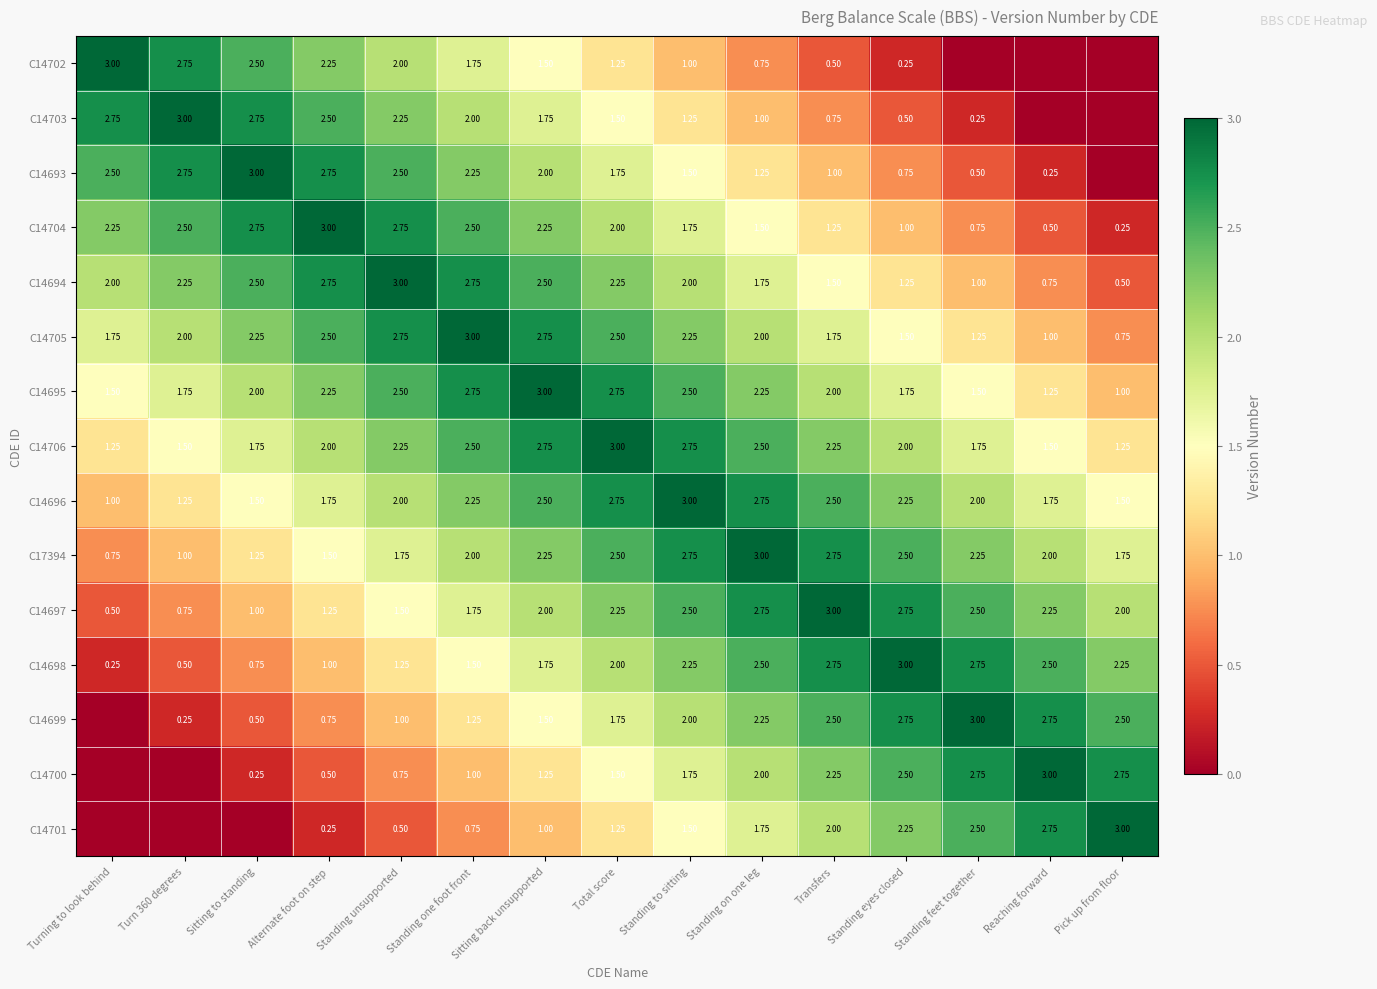

How many values in the C14704 series are below 2?

7